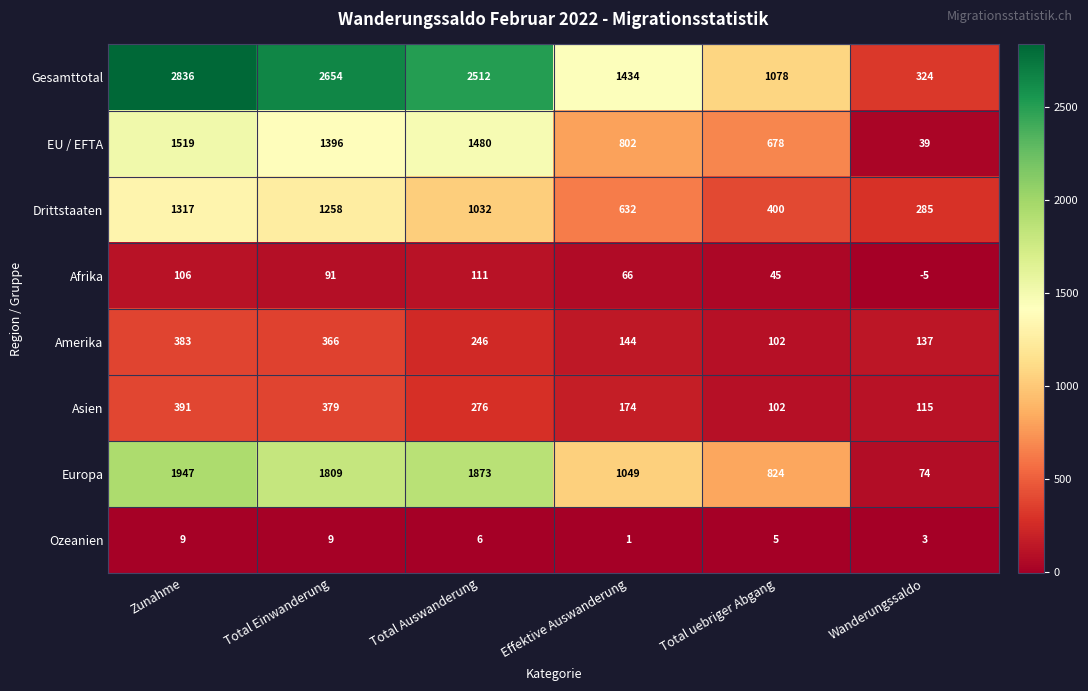

What is the total value across all series at Wanderungssaldo?

972